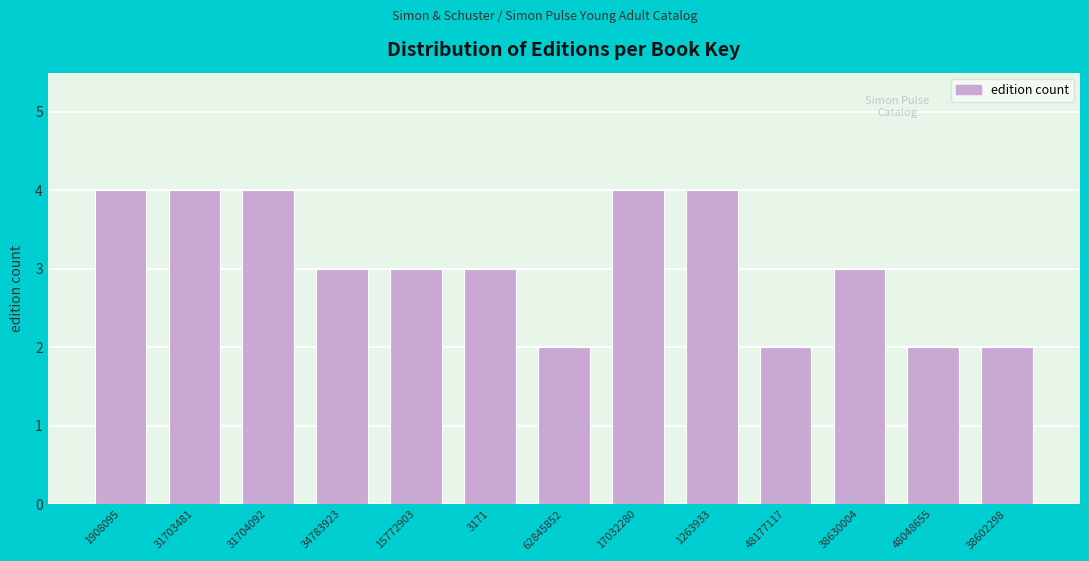

Reading left to right, list all the values displayed in this chart.

4	4	4	3	3	3	2	4	4	2	3	2	2